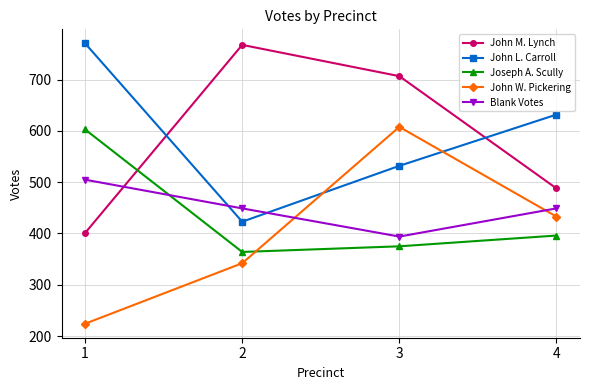

Reading left to right, transcribe all the data shown in this chart.

John M. Lynch: 1=401	2=768	3=707	4=488
John L. Carroll: 1=771	2=423	3=532	4=632
Joseph A. Scully: 1=603	2=364	3=375	4=396
John W. Pickering: 1=224	2=342	3=608	4=433
Blank Votes: 1=505	2=449	3=394	4=449